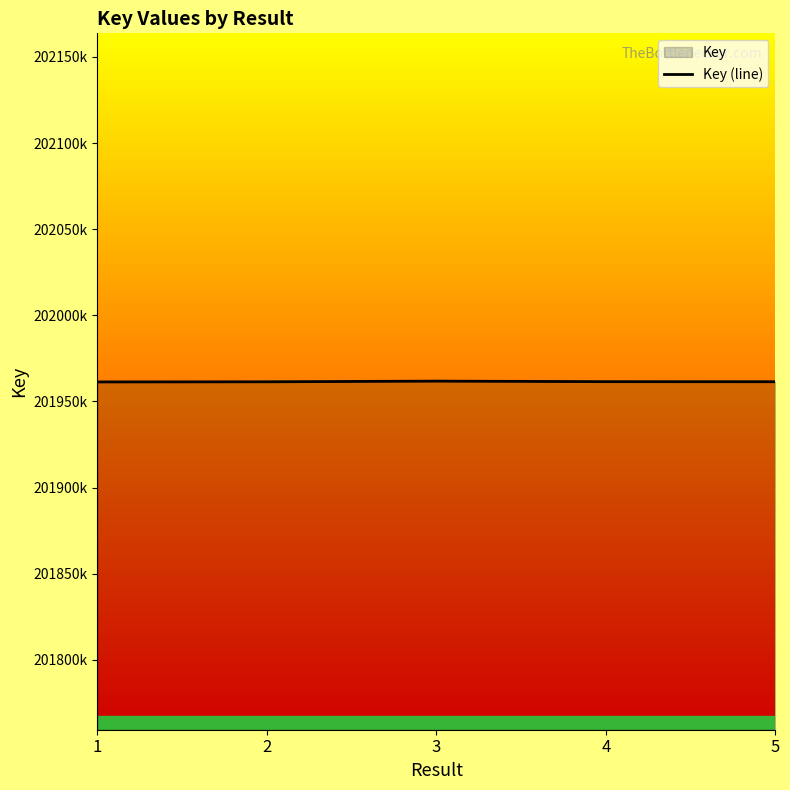

What is the difference between the maximum and minimum values?

467